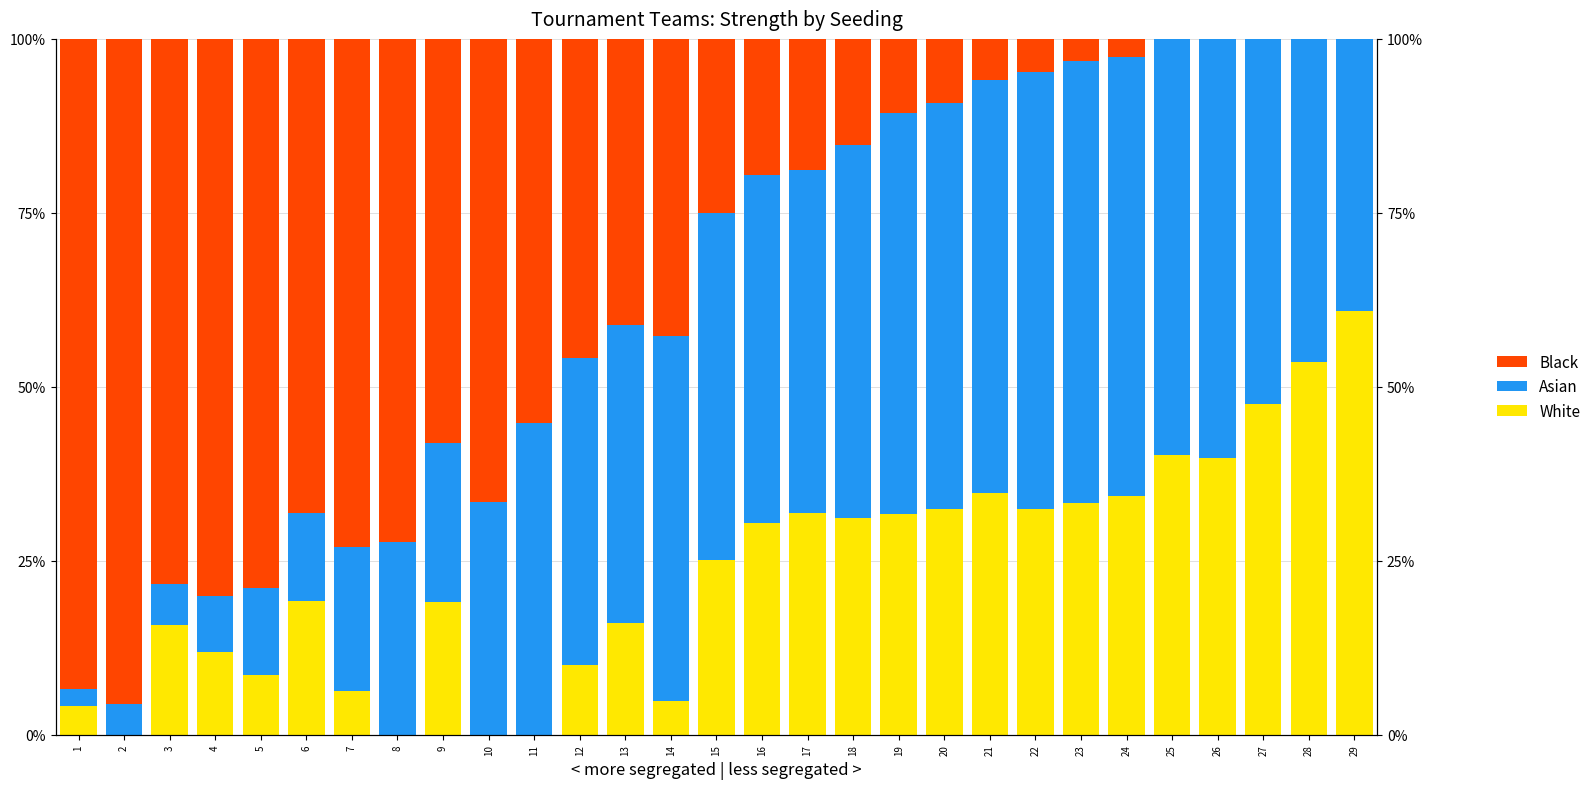

Rank the series at 15 from lowest to highest value.

White, Black, Asian